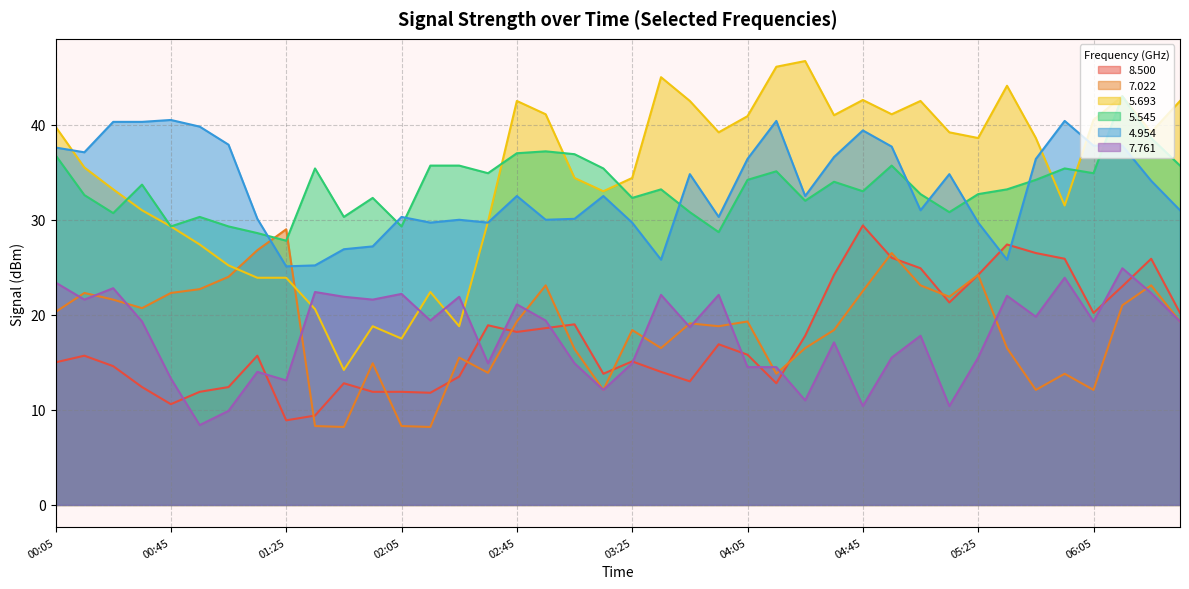

Reading left to right, list all the values displayed in this chart.

8.500: 00:05=15.0	00:15=15.7	00:25=14.6	00:35=12.4	00:45=10.6	00:55=11.9	01:05=12.4	01:15=15.7	01:25=8.9	01:35=9.4	01:45=12.8	01:55=11.9	02:05=11.9	02:15=11.8	02:25=13.5	02:35=18.9	02:45=18.2	02:55=18.6	03:05=19.0	03:15=13.8	03:25=15.1	03:35=14.0	03:45=13.0	03:55=16.9	04:05=15.8	04:15=12.8	04:25=17.8	04:35=24.2	04:45=29.4	04:55=26.0	05:05=24.9	05:15=21.3	05:25=24.2	05:35=27.4	05:45=26.5	05:55=25.9	06:05=20.2	06:15=23.0	06:25=25.9	06:35=20.2
7.022: 00:05=20.3	00:15=22.3	00:25=21.6	00:35=20.7	00:45=22.3	00:55=22.7	01:05=24.0	01:15=26.8	01:25=29.0	01:35=8.3	01:45=8.2	01:55=14.9	02:05=8.3	02:15=8.2	02:25=15.5	02:35=13.9	02:45=19.3	02:55=23.1	03:05=16.4	03:15=12.1	03:25=18.4	03:35=16.5	03:45=19.1	03:55=18.8	04:05=19.3	04:15=13.8	04:25=16.5	04:35=18.4	04:45=22.5	04:55=26.5	05:05=23.1	05:15=21.9	05:25=24.2	05:35=16.5	05:45=12.1	05:55=13.8	06:05=12.1	06:15=21.0	06:25=23.1	06:35=19.3
5.693: 00:05=39.8	00:15=35.5	00:25=33.2	00:35=31.0	00:45=29.3	00:55=27.4	01:05=25.2	01:15=23.9	01:25=23.9	01:35=20.6	01:45=14.2	01:55=18.8	02:05=17.5	02:15=22.4	02:25=18.8	02:35=29.8	02:45=42.5	02:55=41.1	03:05=34.4	03:15=33.0	03:25=34.4	03:35=45.0	03:45=42.5	03:55=39.2	04:05=40.9	04:15=46.1	04:25=46.7	04:35=41.0	04:45=42.6	04:55=41.1	05:05=42.5	05:15=39.2	05:25=38.6	05:35=44.1	05:45=38.6	05:55=31.5	06:05=40.5	06:15=43.0	06:25=39.2	06:35=42.5
5.545: 00:05=36.8	00:15=32.6	00:25=30.7	00:35=33.7	00:45=29.3	00:55=30.3	01:05=29.3	01:15=28.6	01:25=27.8	01:35=35.4	01:45=30.3	01:55=32.3	02:05=29.3	02:15=35.7	02:25=35.7	02:35=34.9	02:45=37.0	02:55=37.2	03:05=36.9	03:15=35.4	03:25=32.3	03:35=33.2	03:45=30.8	03:55=28.7	04:05=34.2	04:15=35.1	04:25=32.0	04:35=34.0	04:45=33.0	04:55=35.7	05:05=32.7	05:15=30.8	05:25=32.7	05:35=33.2	05:45=34.2	05:55=35.4	06:05=34.9	06:15=43.0	06:25=38.6	06:35=35.7
4.954: 00:05=37.6	00:15=37.1	00:25=40.3	00:35=40.3	00:45=40.5	00:55=39.8	01:05=37.9	01:15=30.1	01:25=25.1	01:35=25.2	01:45=26.9	01:55=27.2	02:05=30.3	02:15=29.7	02:25=30.0	02:35=29.7	02:45=32.5	02:55=30.0	03:05=30.1	03:15=32.5	03:25=29.7	03:35=25.8	03:45=34.8	03:55=30.3	04:05=36.4	04:15=40.4	04:25=32.5	04:35=36.6	04:45=39.4	04:55=37.7	05:05=31.0	05:15=34.8	05:25=29.7	05:35=25.8	05:45=36.4	05:55=40.4	06:05=37.8	06:15=37.8	06:25=34.1	06:35=31.0
7.761: 00:05=23.4	00:15=21.6	00:25=22.8	00:35=19.3	00:45=13.3	00:55=8.4	01:05=9.9	01:15=14.0	01:25=13.1	01:35=22.4	01:45=21.9	01:55=21.6	02:05=22.2	02:15=19.4	02:25=21.9	02:35=14.9	02:45=21.1	02:55=19.4	03:05=14.9	03:15=12.1	03:25=14.9	03:35=22.1	03:45=18.7	03:55=22.1	04:05=14.5	04:15=14.5	04:25=11.0	04:35=17.1	04:45=10.4	04:55=15.5	05:05=17.8	05:15=10.4	05:25=15.5	05:35=22.0	05:45=19.8	05:55=23.9	06:05=19.3	06:15=24.9	06:25=22.3	06:35=19.3